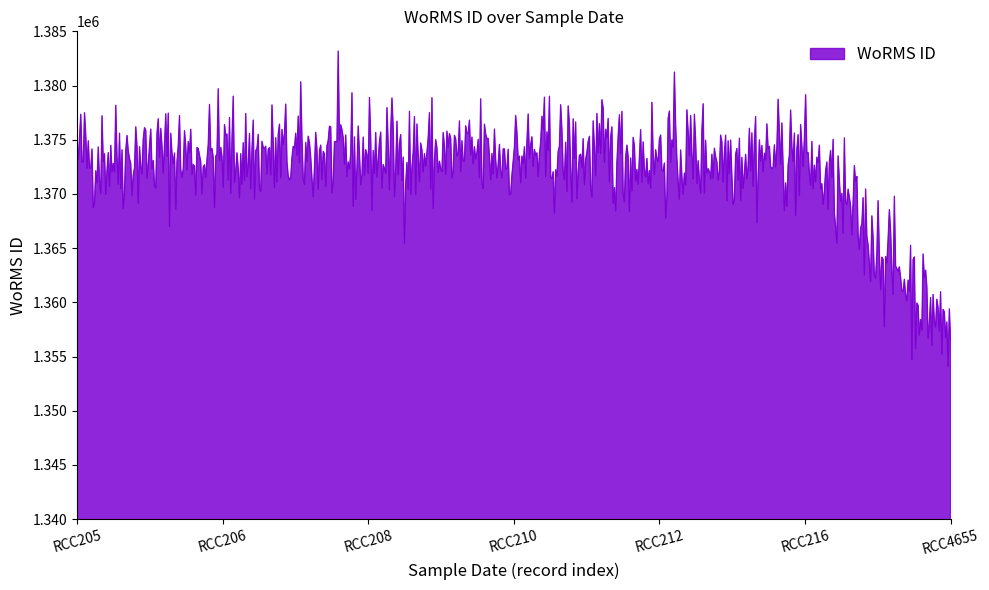

What is the difference between the maximum and minimum values?

29075.0